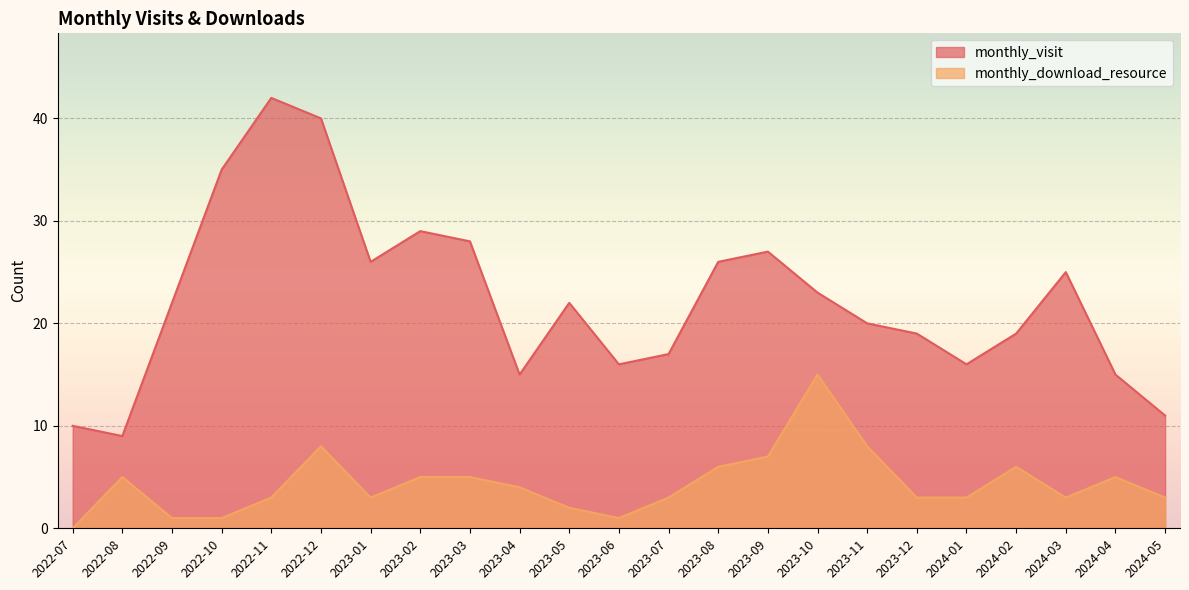

At which category does the chart reach its minimum across all series?

2022-07